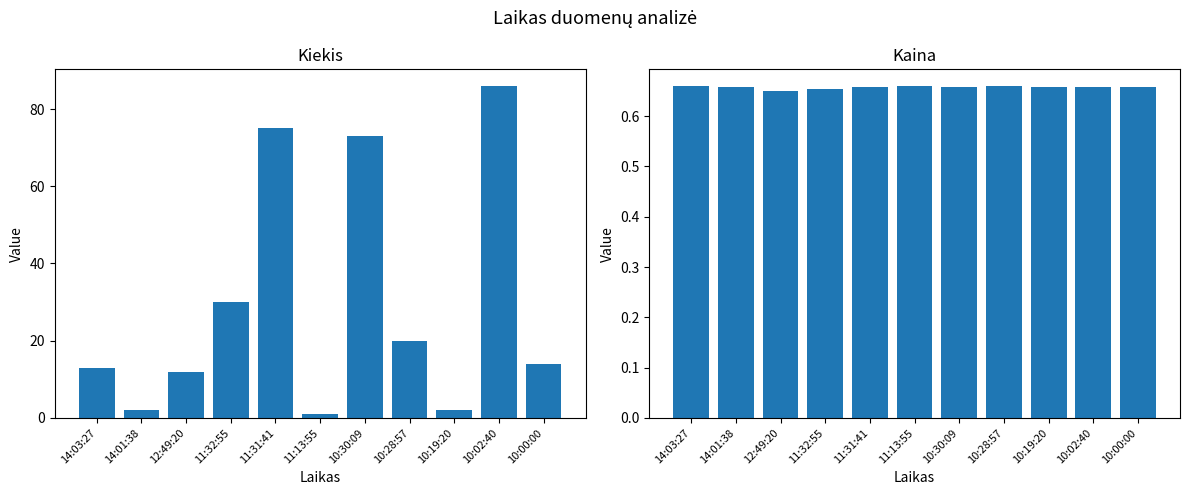

What is the minimum value shown in the chart?

0.7